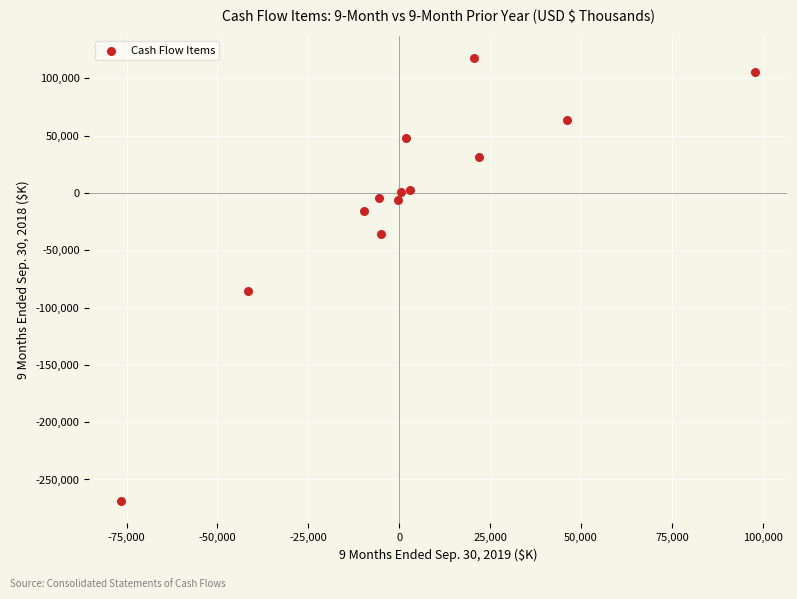

What is the range of Y values (max minus min)?

386993